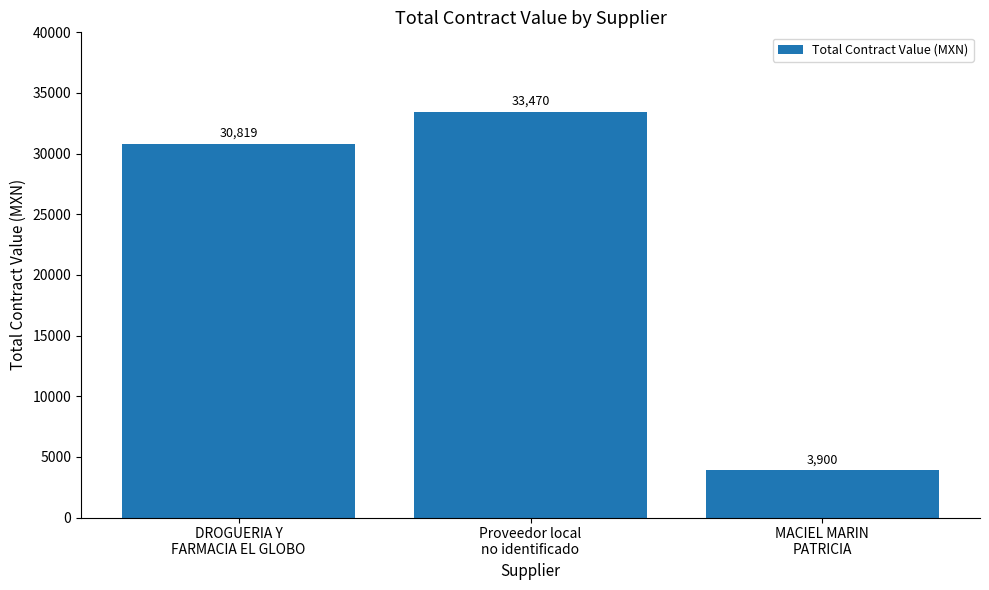

What is the change in value from Proveedor local
no identificado to MACIEL MARIN
PATRICIA?

-29570.0